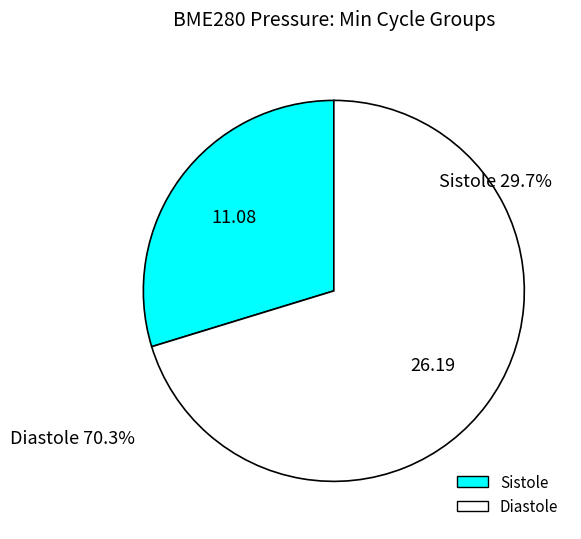

Is there a majority slice in this chart?

Yes